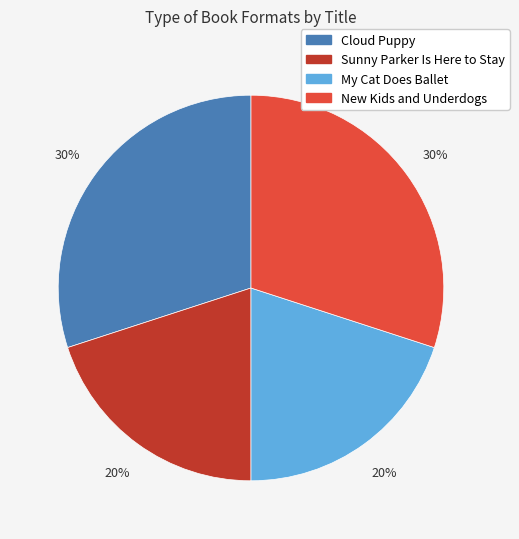

What percentage is the My Cat Does Ballet slice, to the nearest percent?

20%